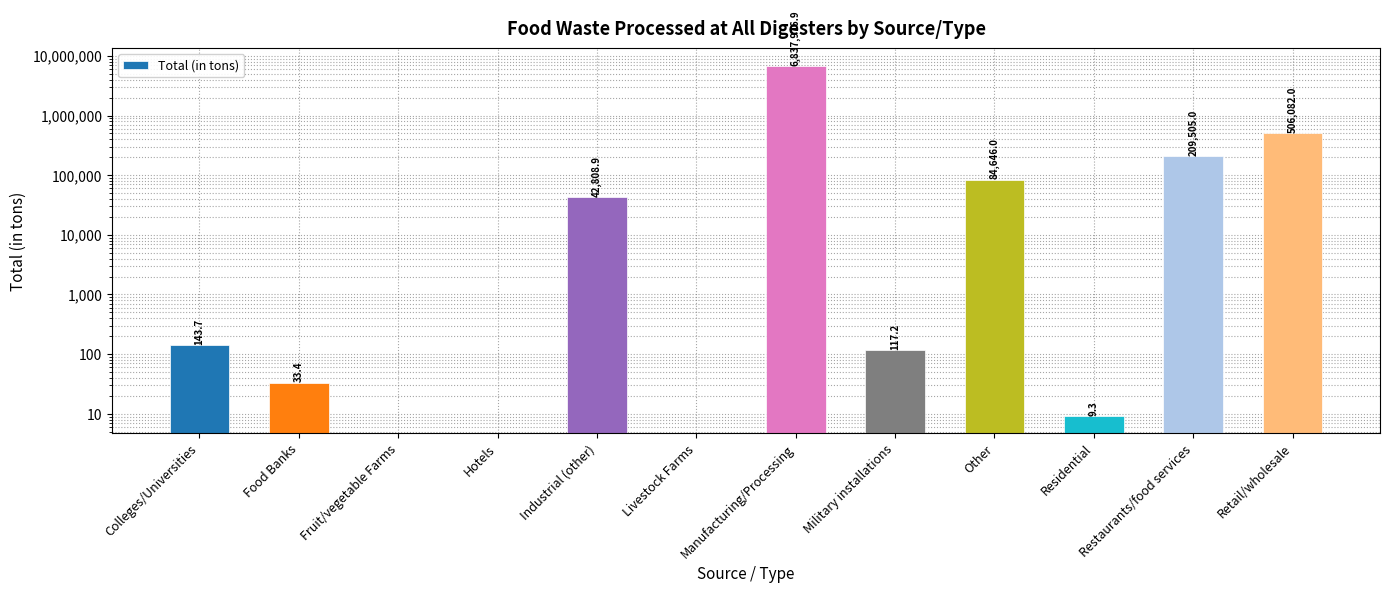

The chart shows a value of 8970364.2 at Manufacturing/Processing. True or false?

False